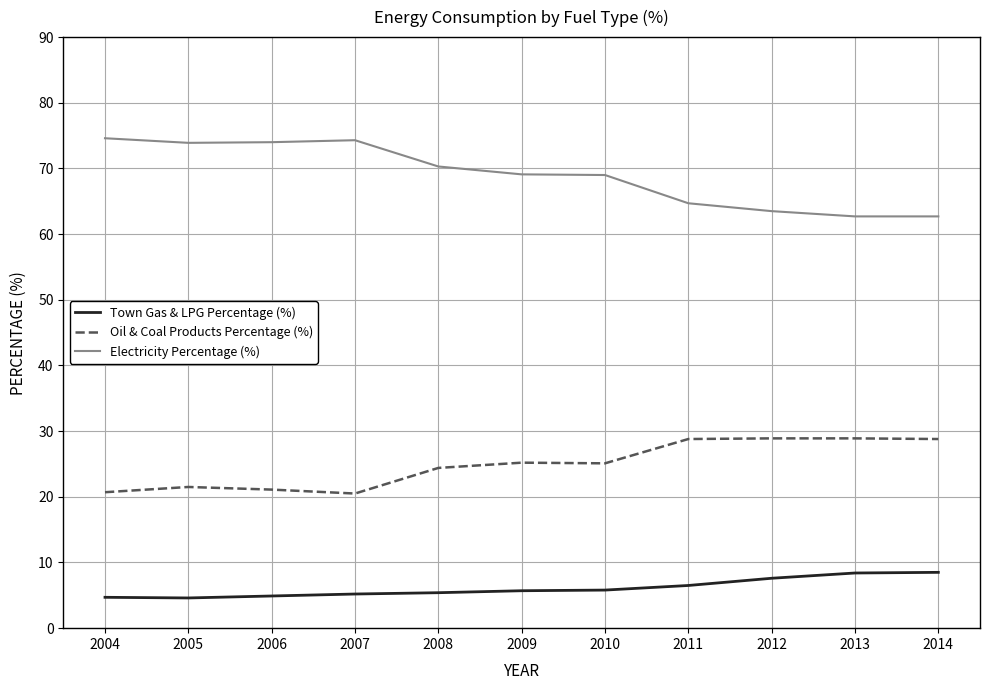

How many categories are shown in the chart?

11